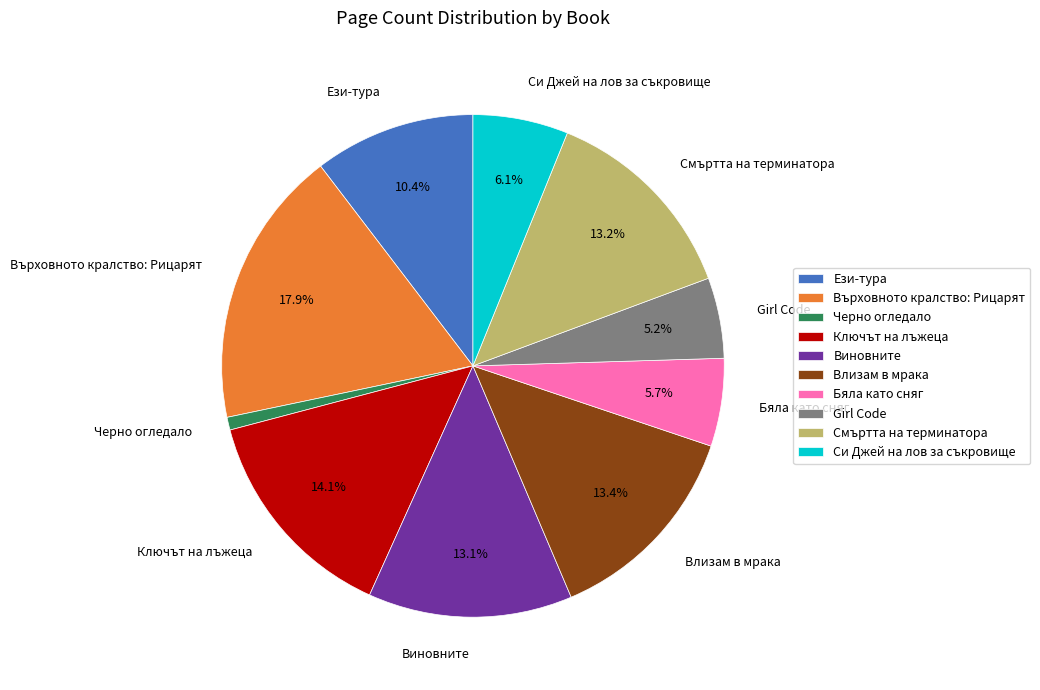

What percentage is NOT represented by Girl Code?

94.8%